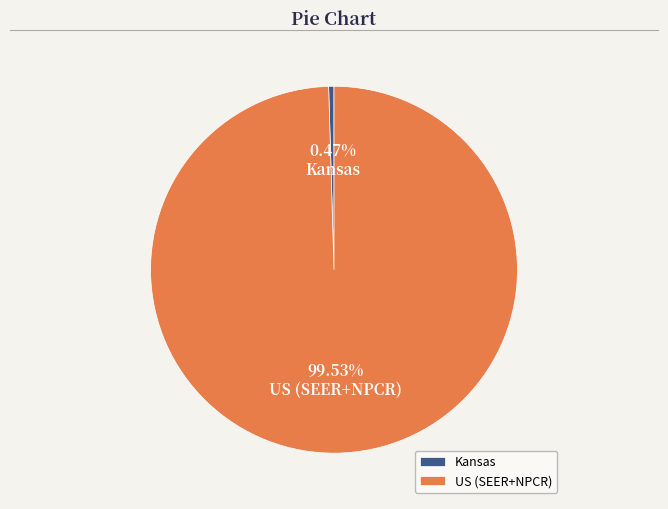

How many slices are in this pie chart?

2